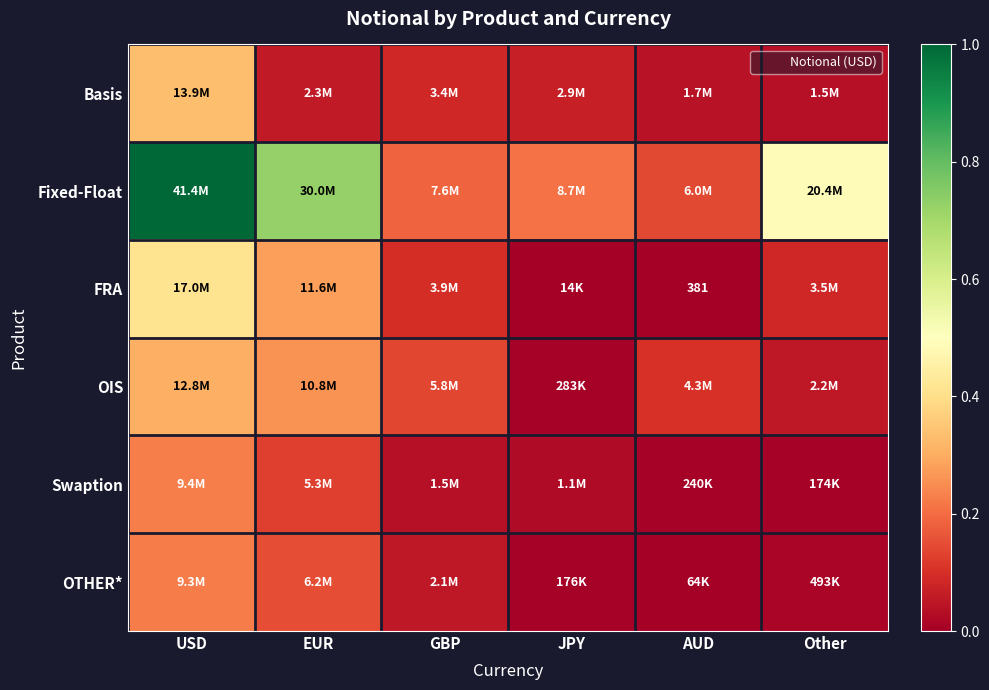

At which category does the chart reach its peak across all series?

USD